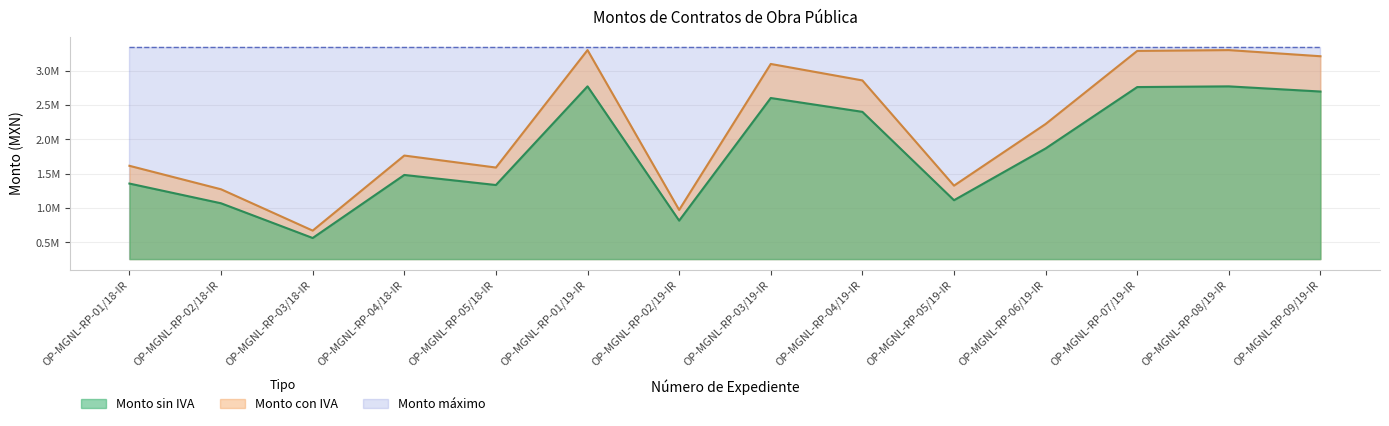

At which category does Monto sin IVA reach its first local valley?

OP-MGNL-RP-03/18-IR